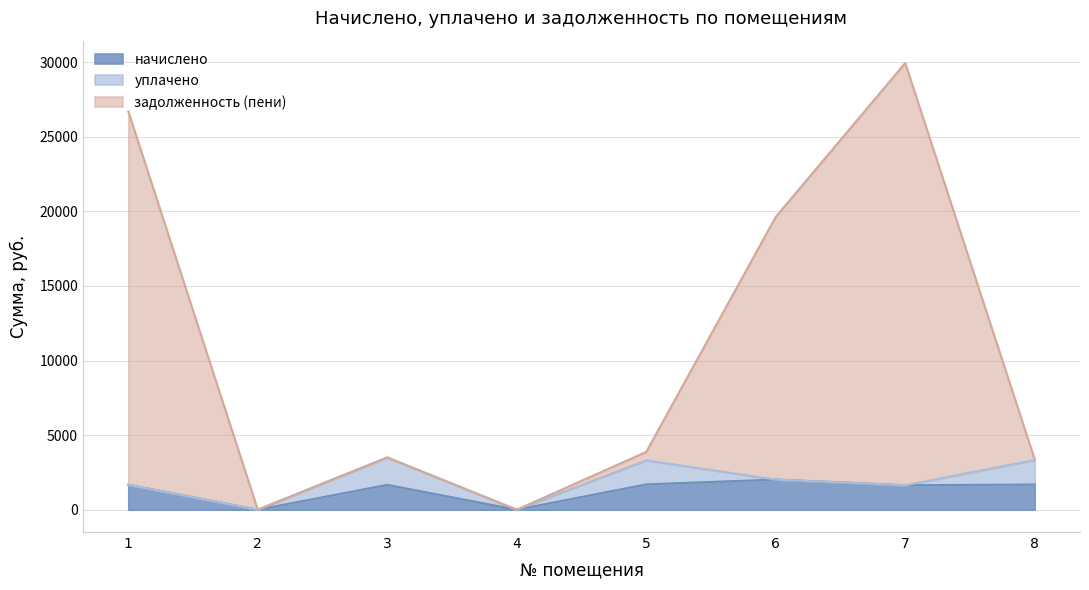

Does the chart display data point markers on the line(s)?

No